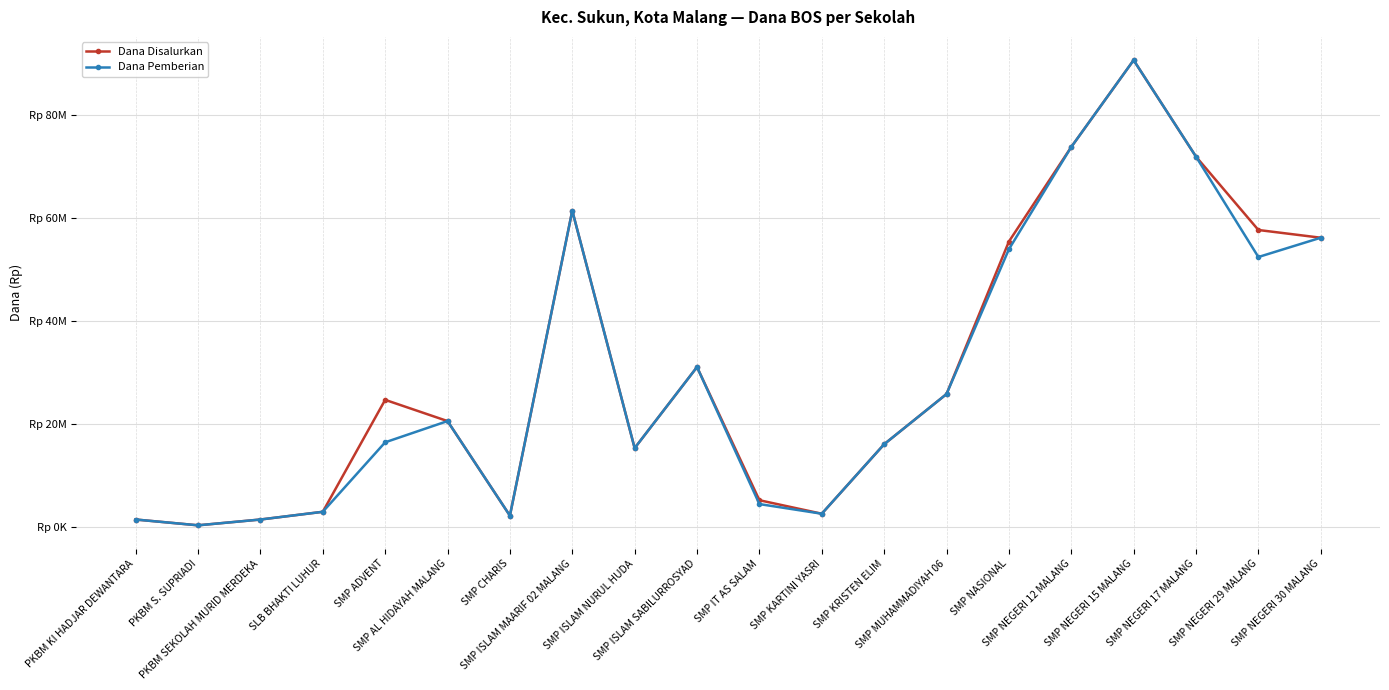

True or false: Dana Disalurkan and Dana Pemberian intersect in this chart.

False